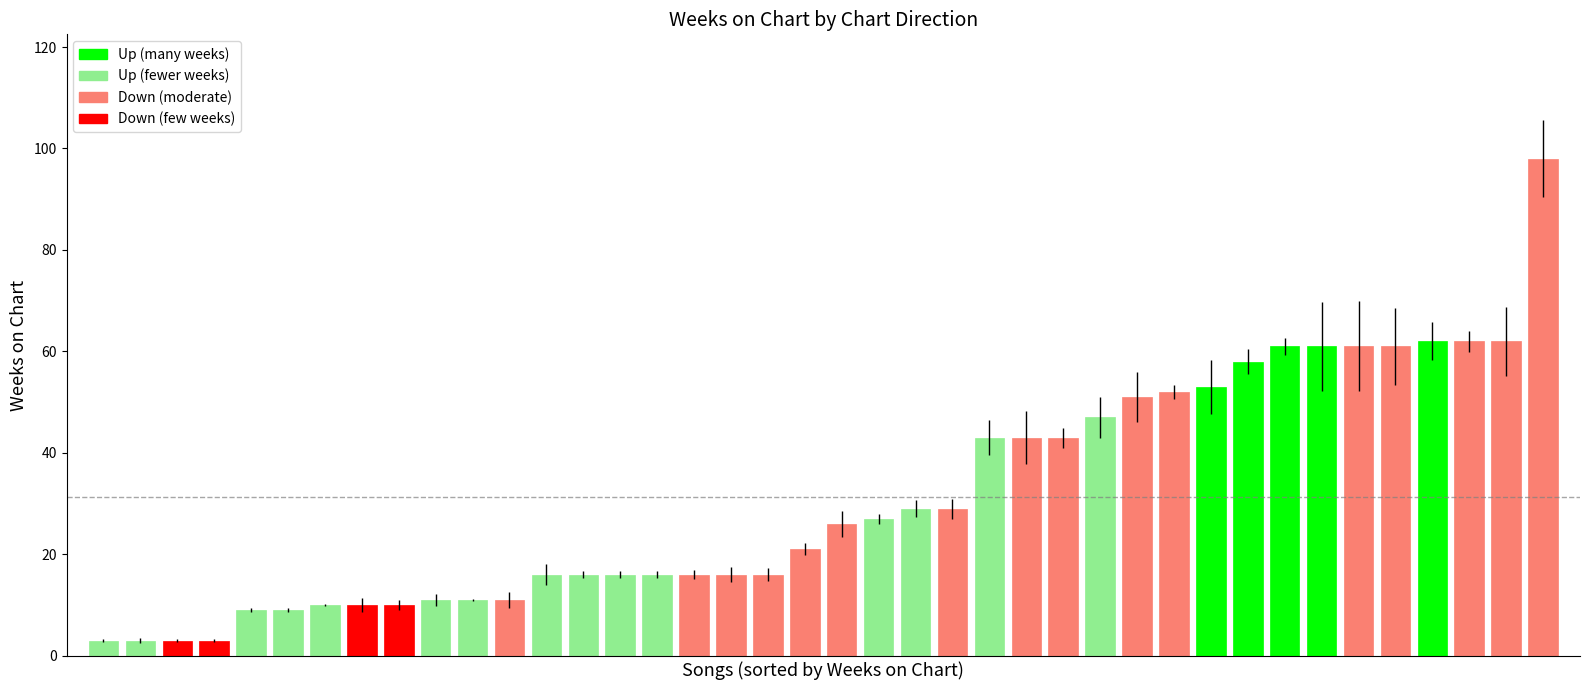

Does the chart contain stacked bars?

No